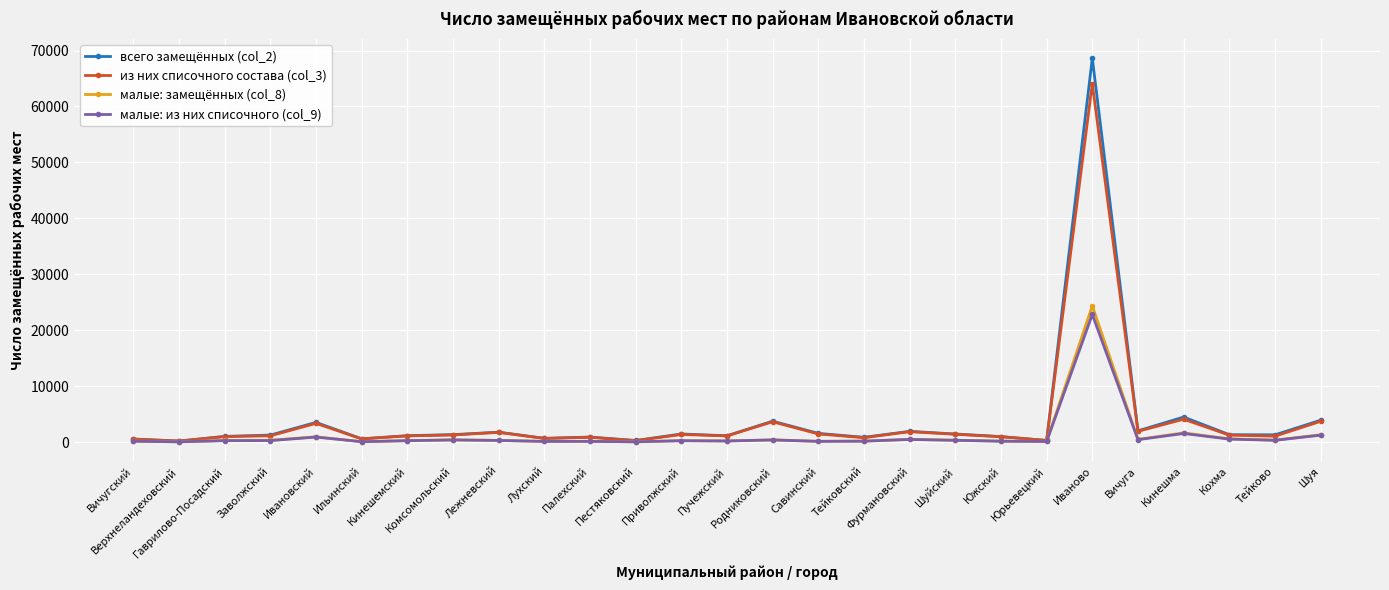

True or false: малые: из них списочного (col_9) has more than 2 interior local peaks.

True